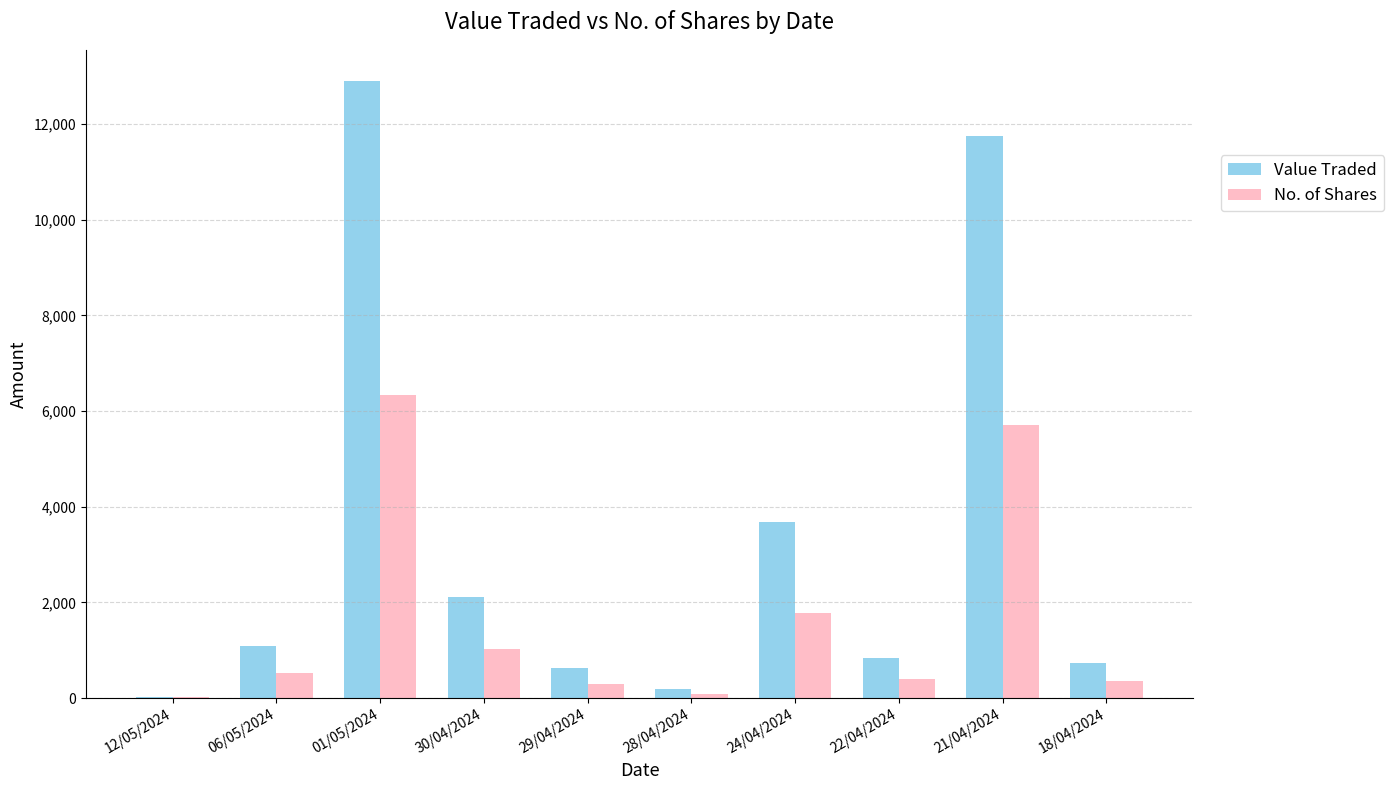

Between 01/05/2024 and 28/04/2024, which series saw the biggest shift?

Value Traded